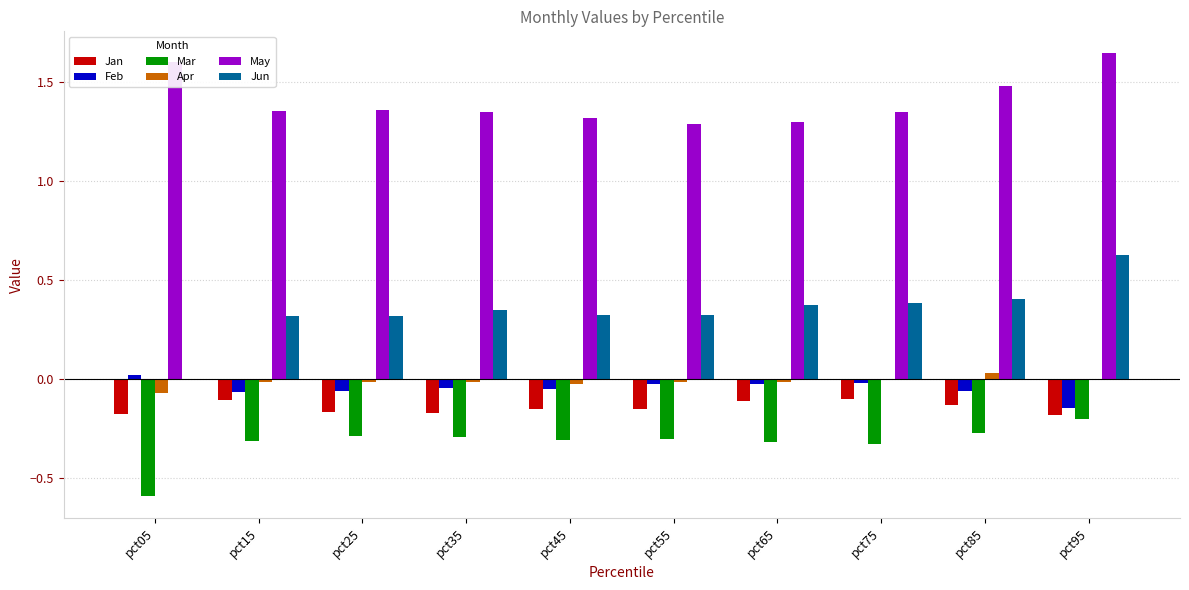

The May series shows 1.3 at pct35. True or false?

True